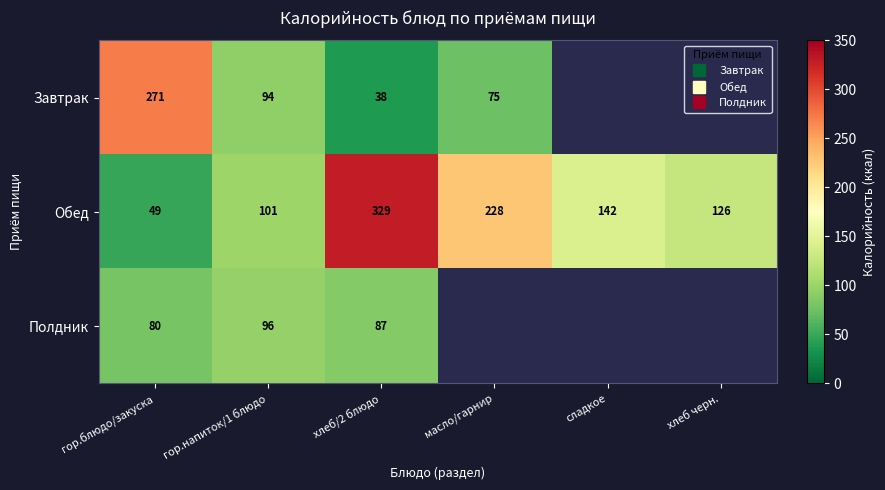

What is the difference between the highest and lowest values at гор.напиток/1 блюдо?

7.0